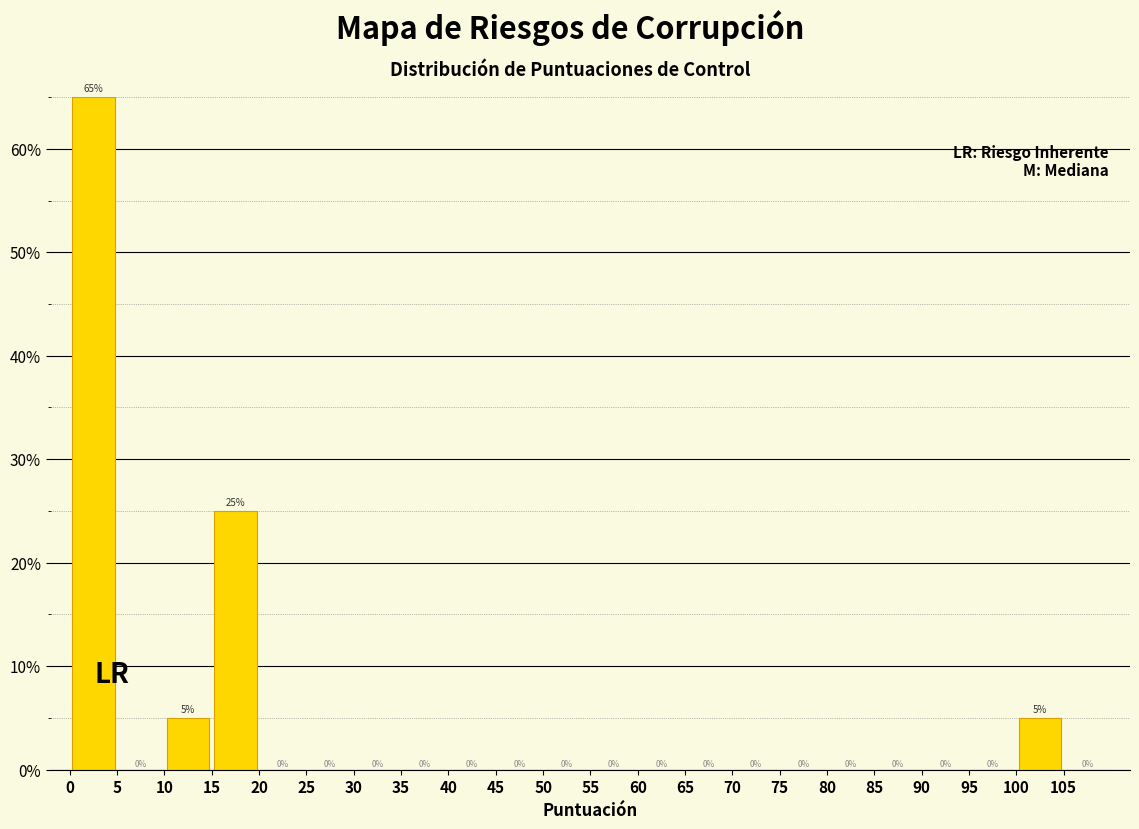

Reading left to right, list every bar in this chart as the range it spans on the x-axis followed by its height.

0 to 5: 65
5 to 10: 0
10 to 15: 5
15 to 20: 25
20 to 25: 0
25 to 30: 0
30 to 35: 0
35 to 40: 0
40 to 45: 0
45 to 50: 0
50 to 55: 0
55 to 60: 0
60 to 65: 0
65 to 70: 0
70 to 75: 0
75 to 80: 0
80 to 85: 0
85 to 90: 0
90 to 95: 0
95 to 100: 0
100 to 105: 5
105 to 110: 0